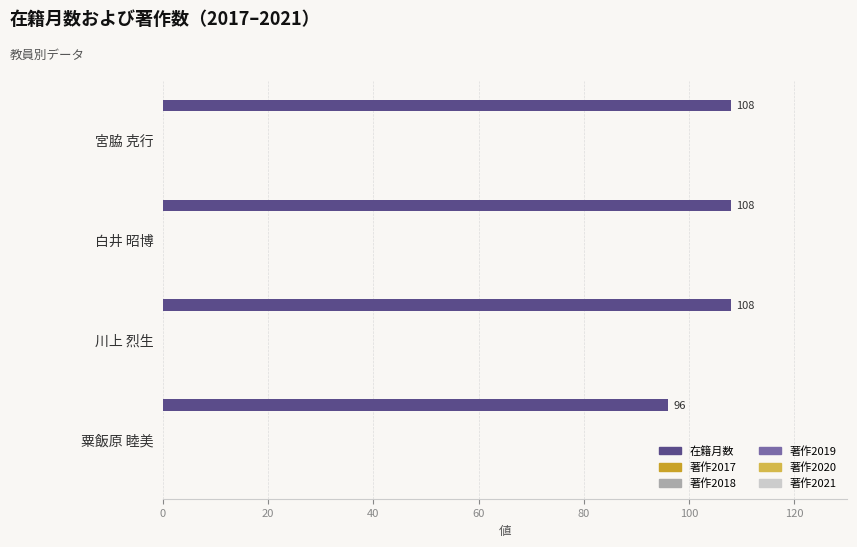

What is the difference between the maximum and minimum values?

12